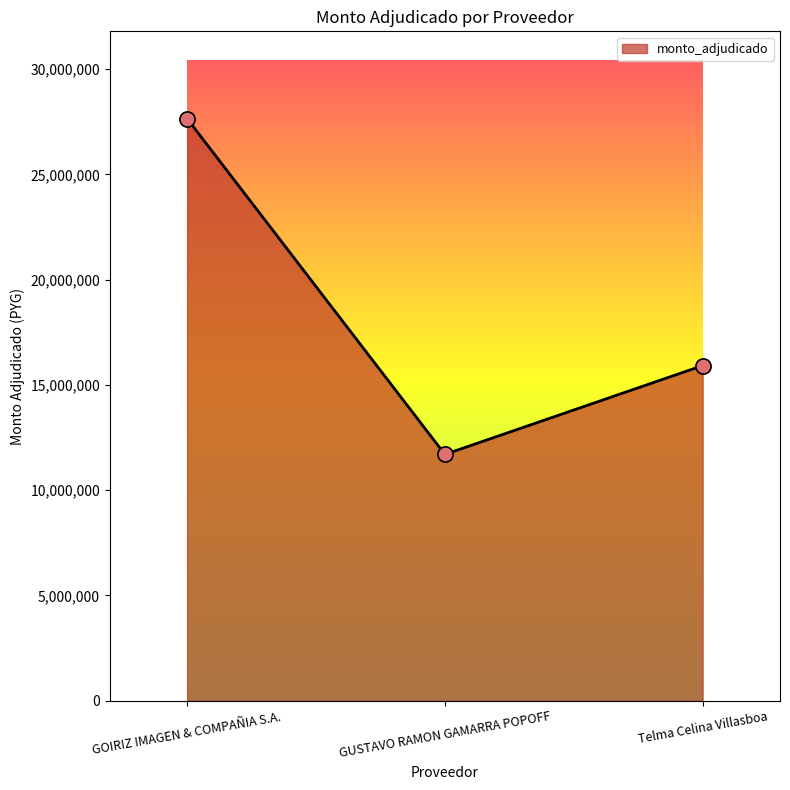

Approximately how many times larger is the value at GOIRIZ IMAGEN & COMPAÑIA S.A. compared to Telma Celina Villasboa?

1.7